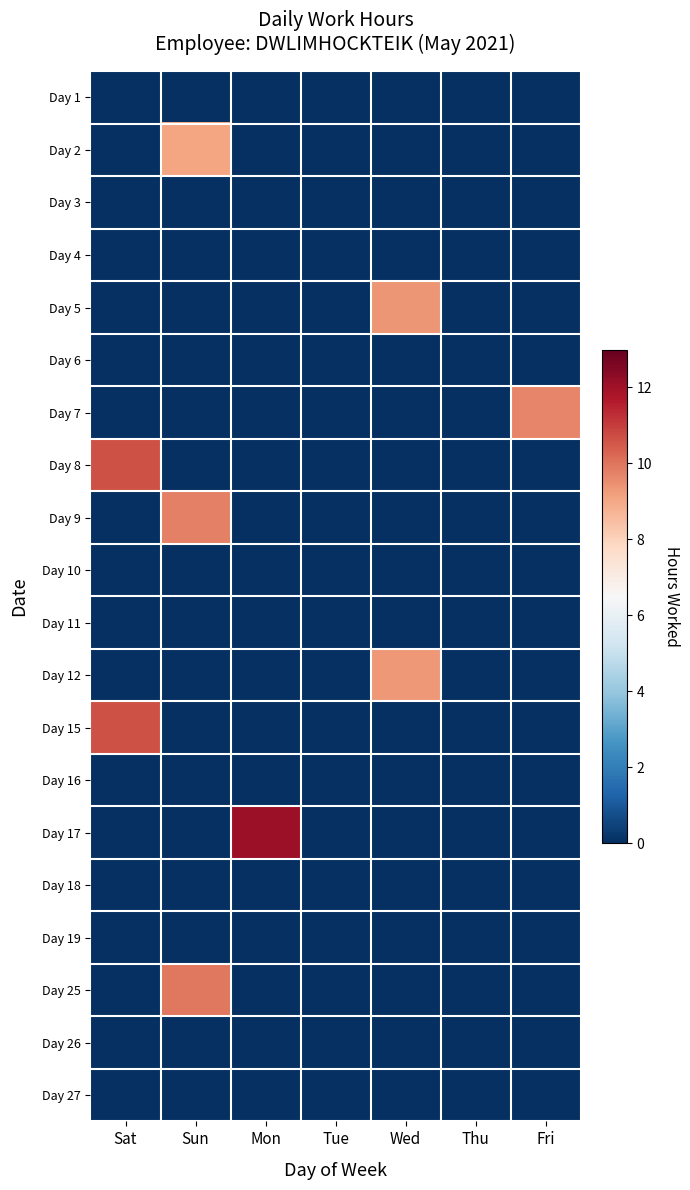

At which category is the sum across all series the highest?

Sun